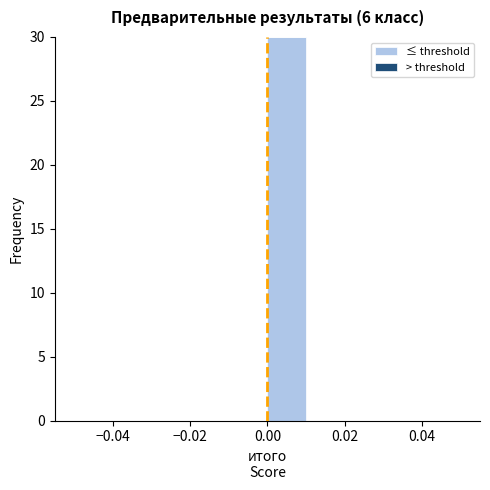

Which range on the x-axis has the tallest bar?

0.00 to 0.01